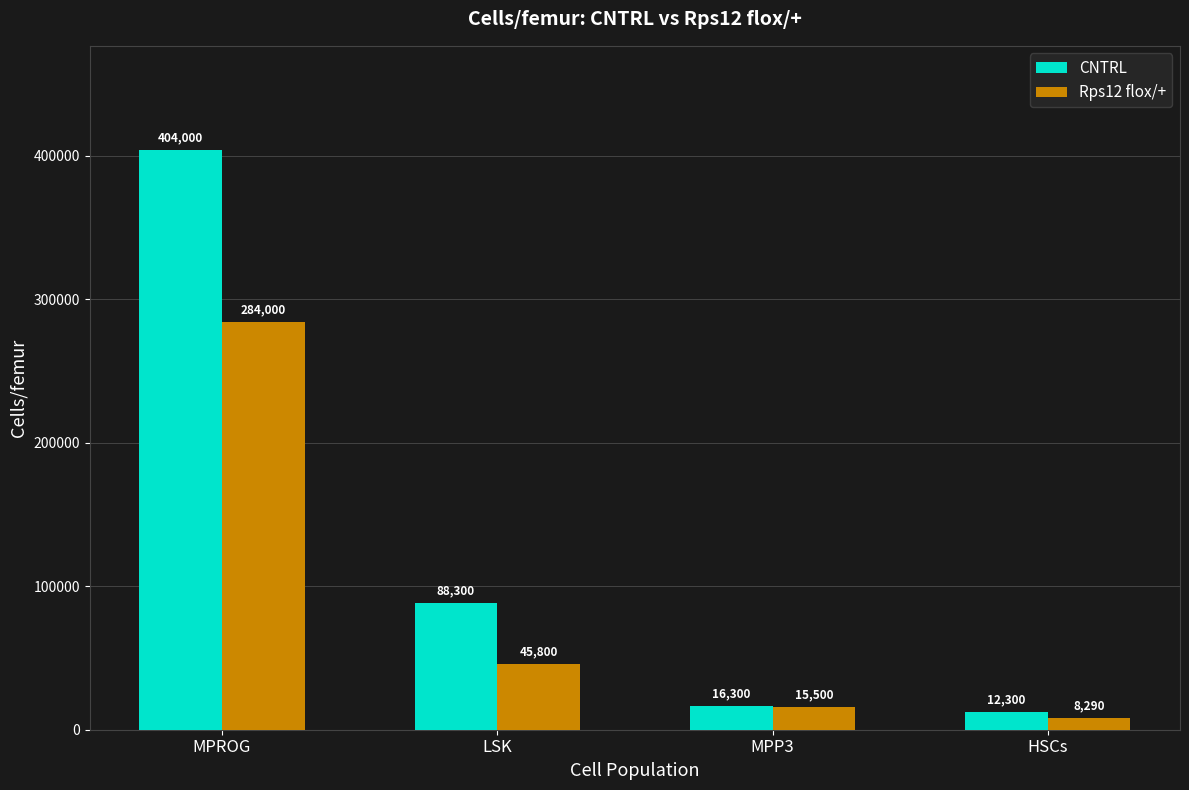

Count the number of data series in this chart.

2